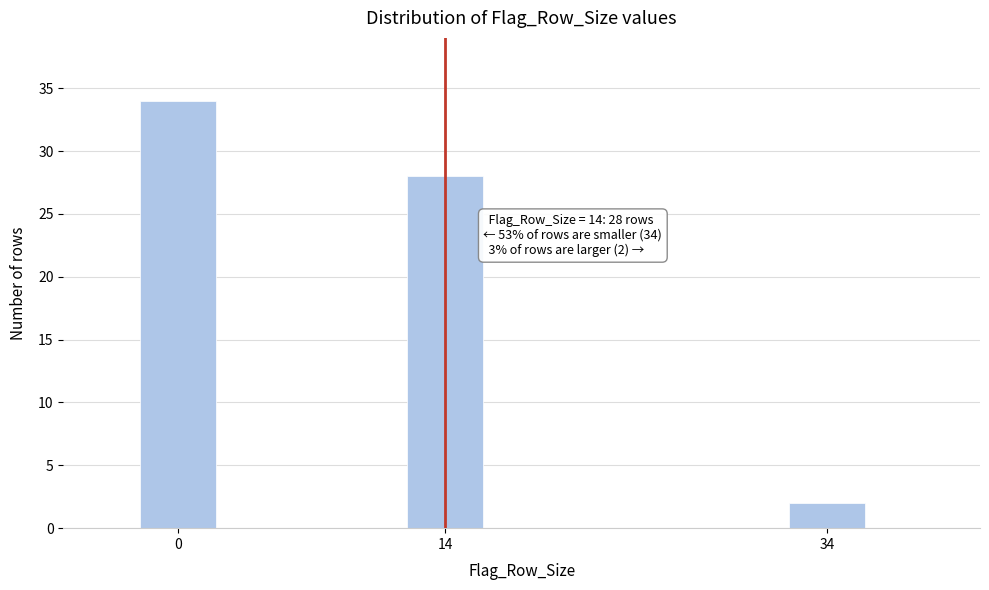

Reading left to right, extract all data points from this chart.

34	28	2